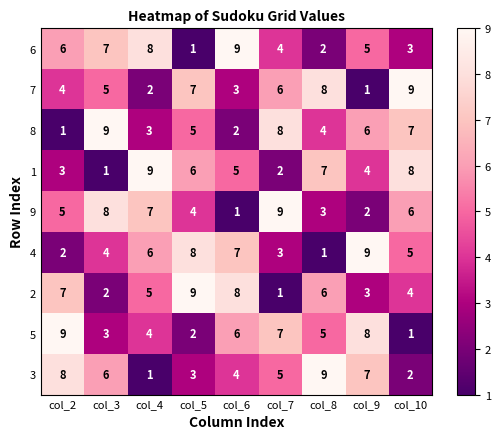

What is the difference between the second highest and second lowest values in the 8 series?

6